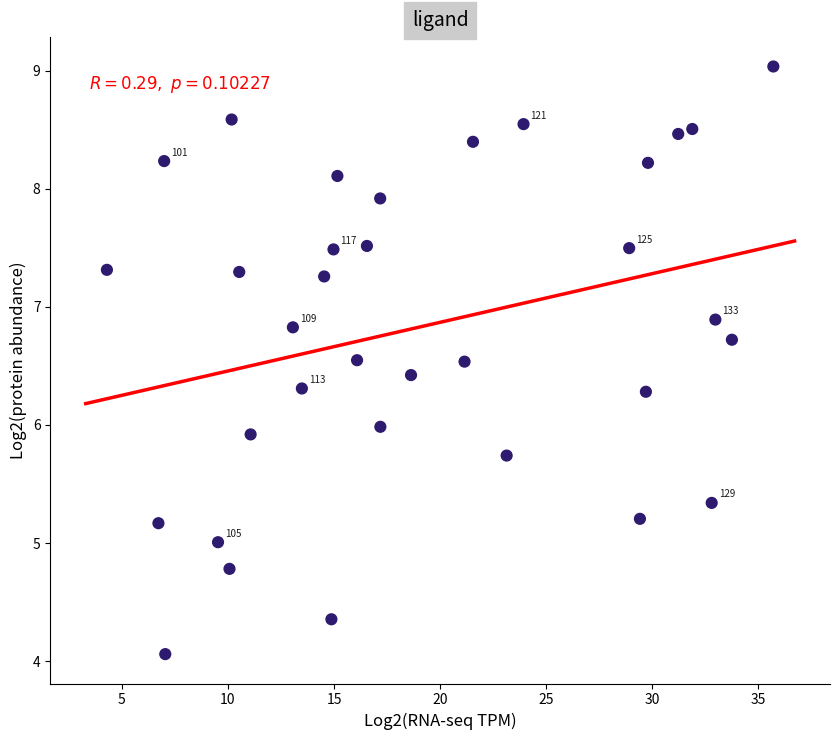

What is the range of X values (max minus min)?

31.4